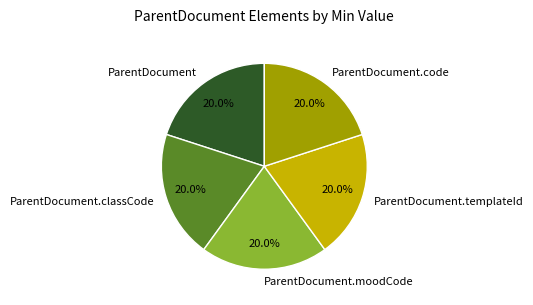

Does ParentDocument.code account for over 50% of the chart?

No